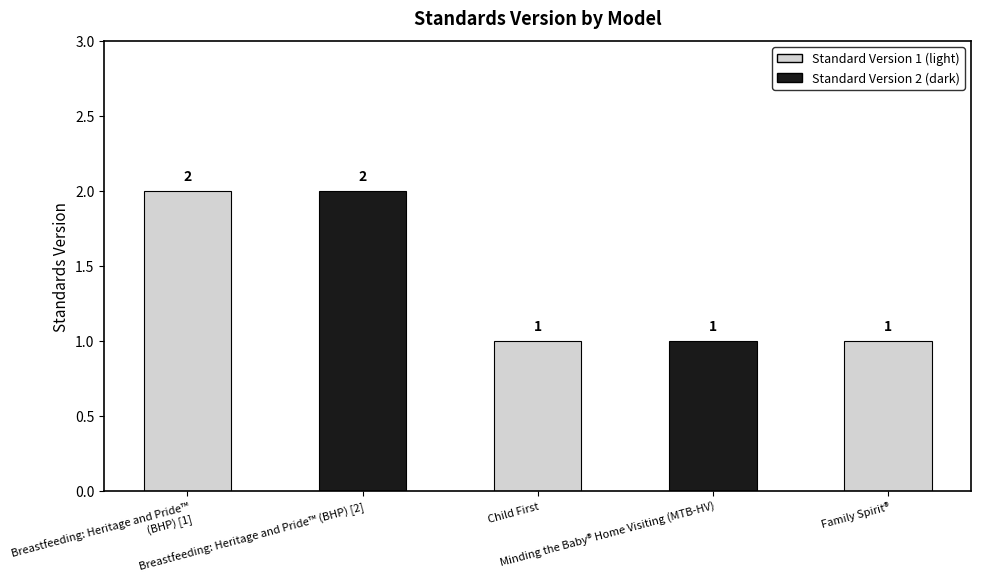

Count the values in the range 1 to 2.

5